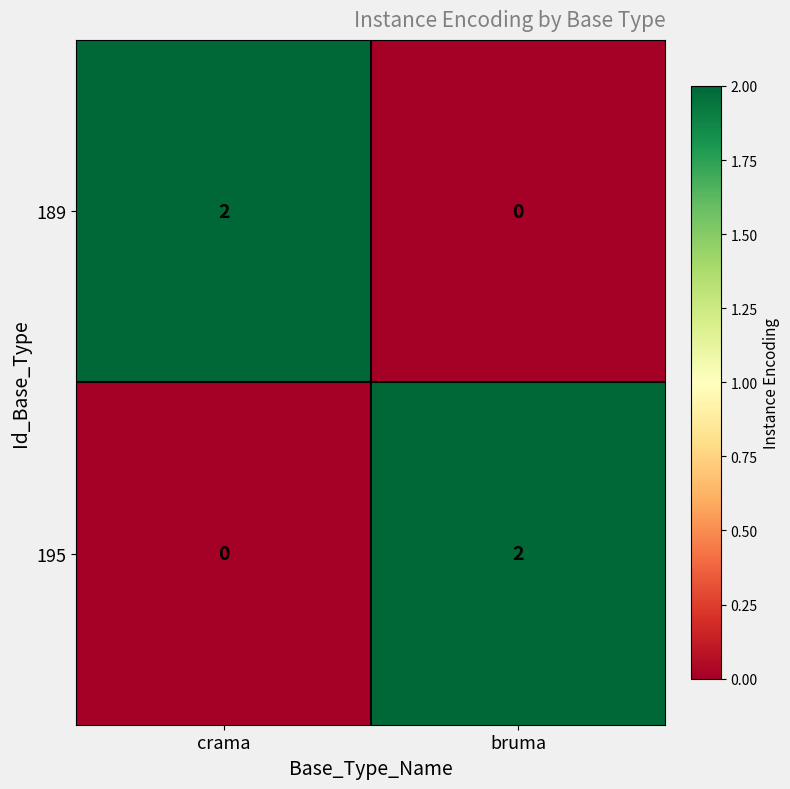

Count the number of categories in the chart.

2